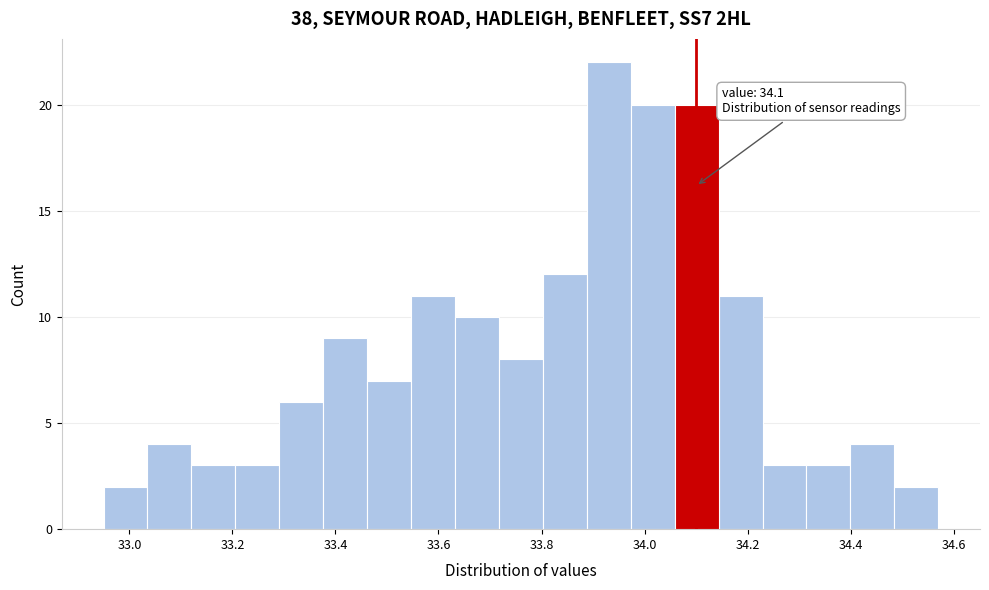

Which range on the x-axis has the tallest bar?

33.88 to 33.98